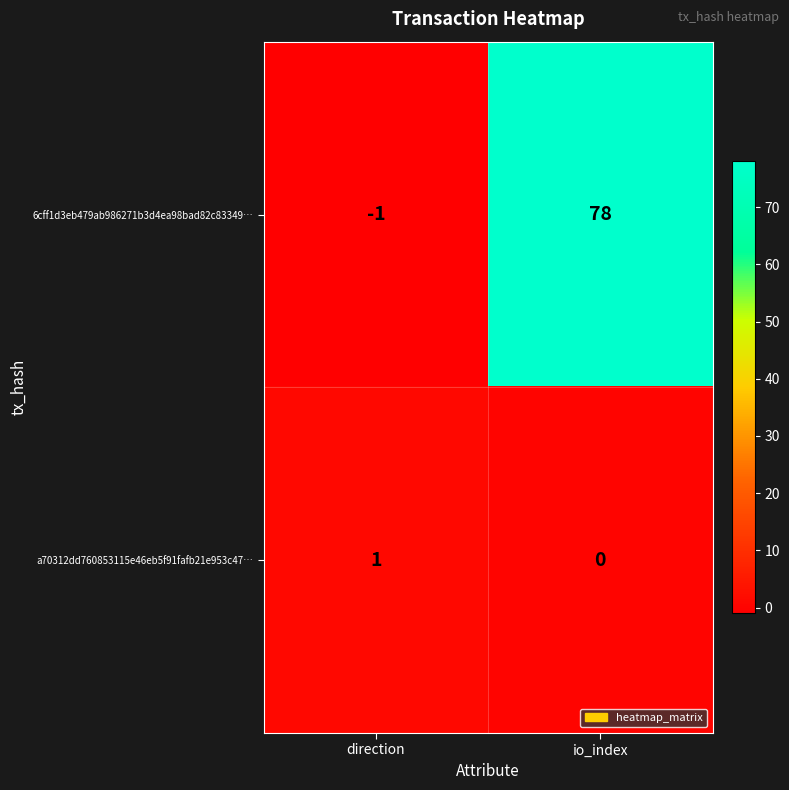

What is the maximum value shown in the chart?

78